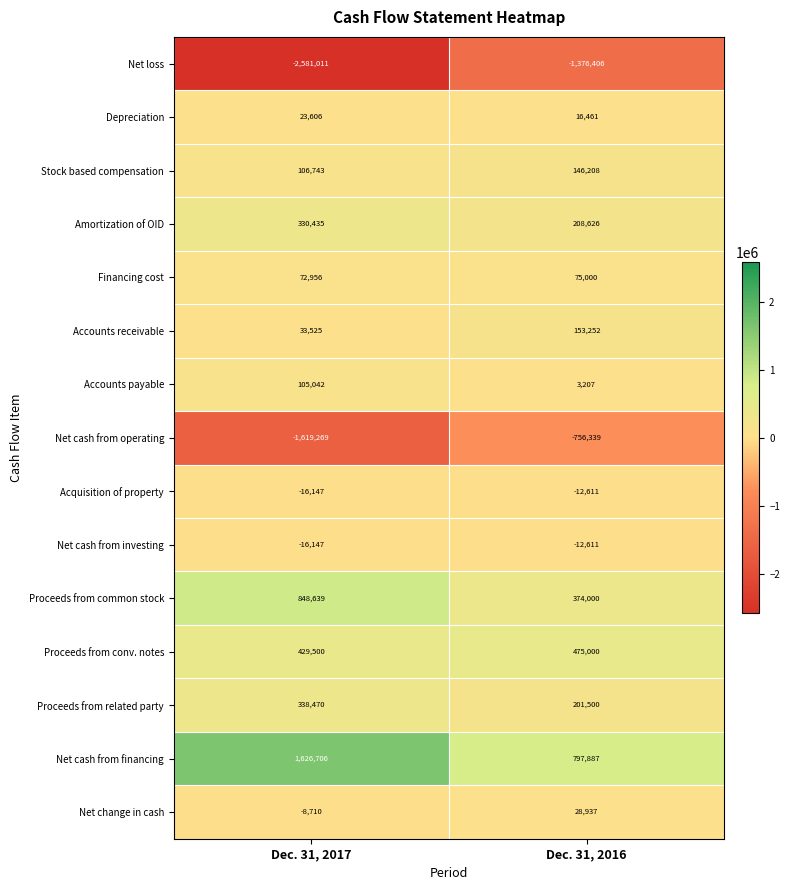

Which category has the highest value in the Net change in cash series?

Dec. 31, 2016